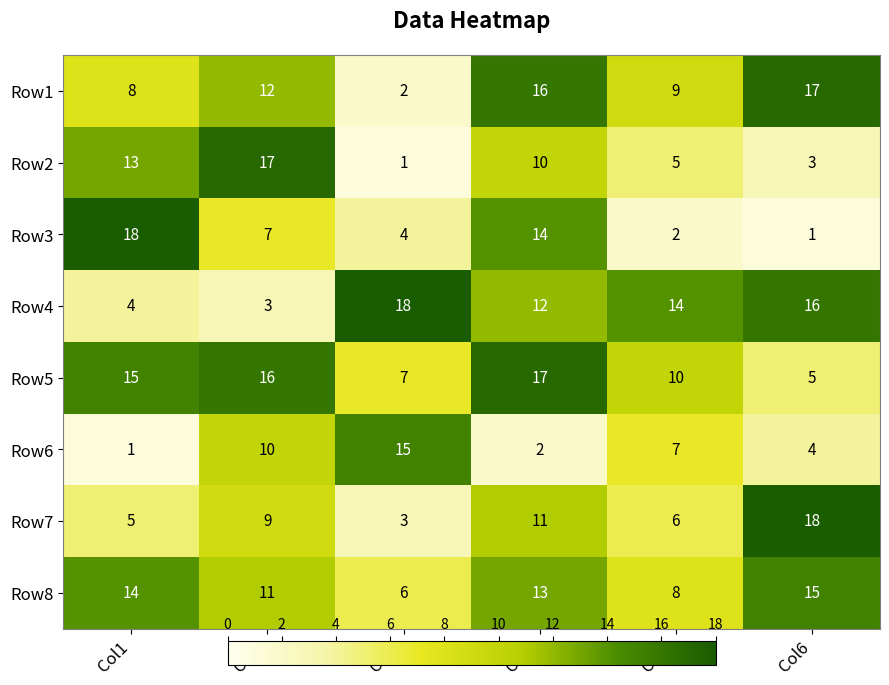

Which series has the widest spread of values?

Row3